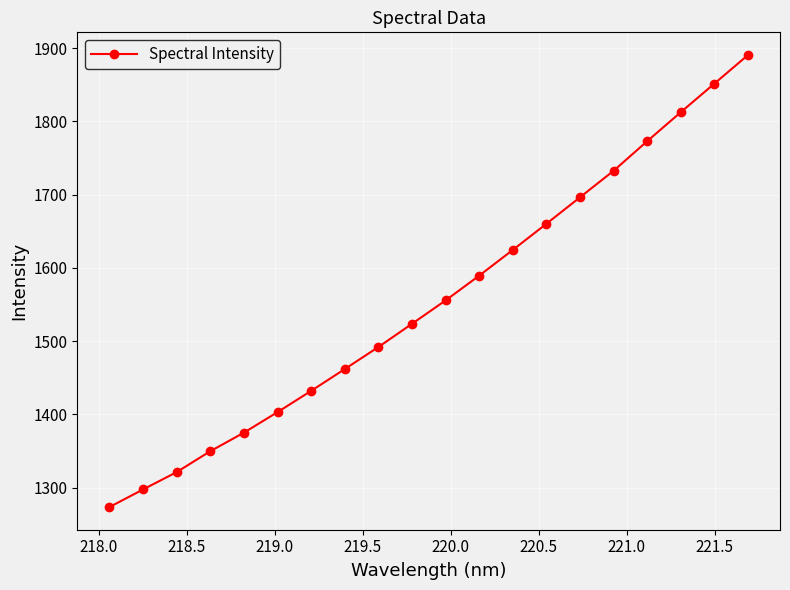

What is the value of the 1st point from the left?

1273.3